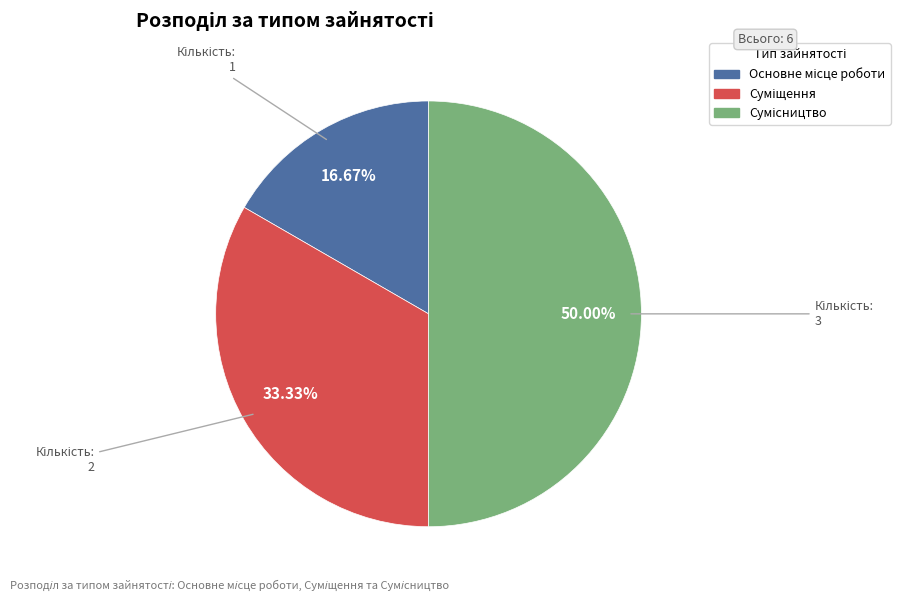

Approximately how many times larger is the value at Сумісництво compared to Основне місце роботи?

3.0